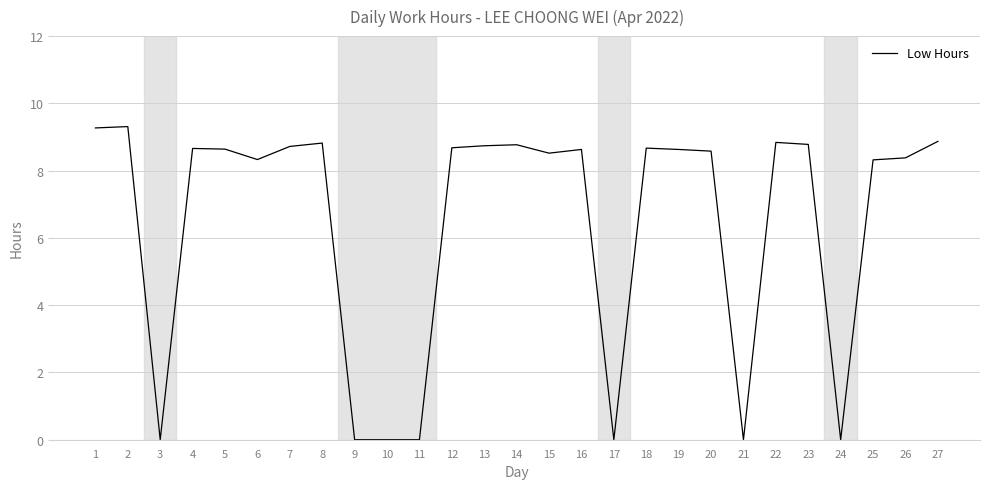

How many lines are shown in the chart?

1